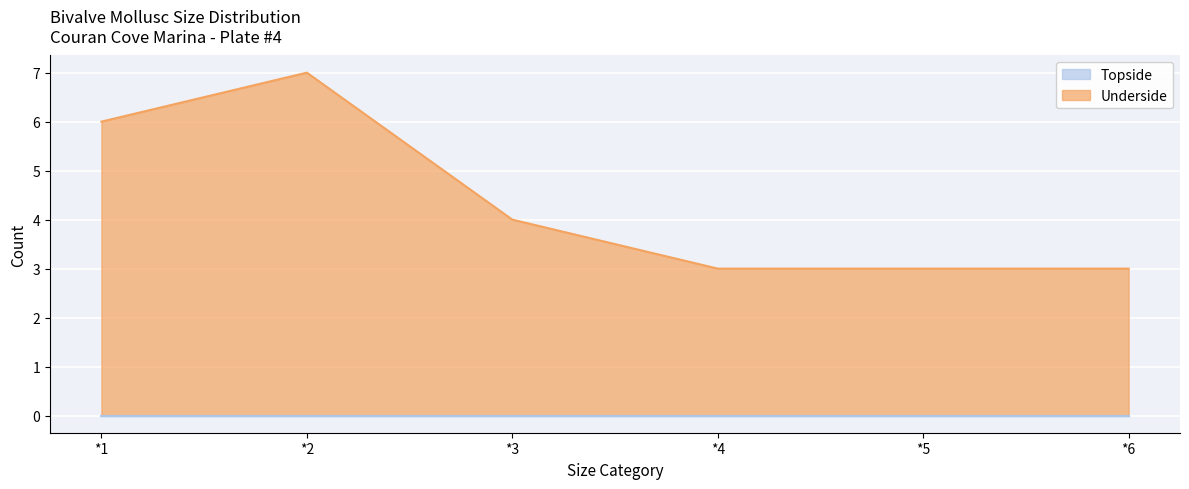

Rank the categories by value from lowest to highest.

*4, *5, *6, *3, *1, *2